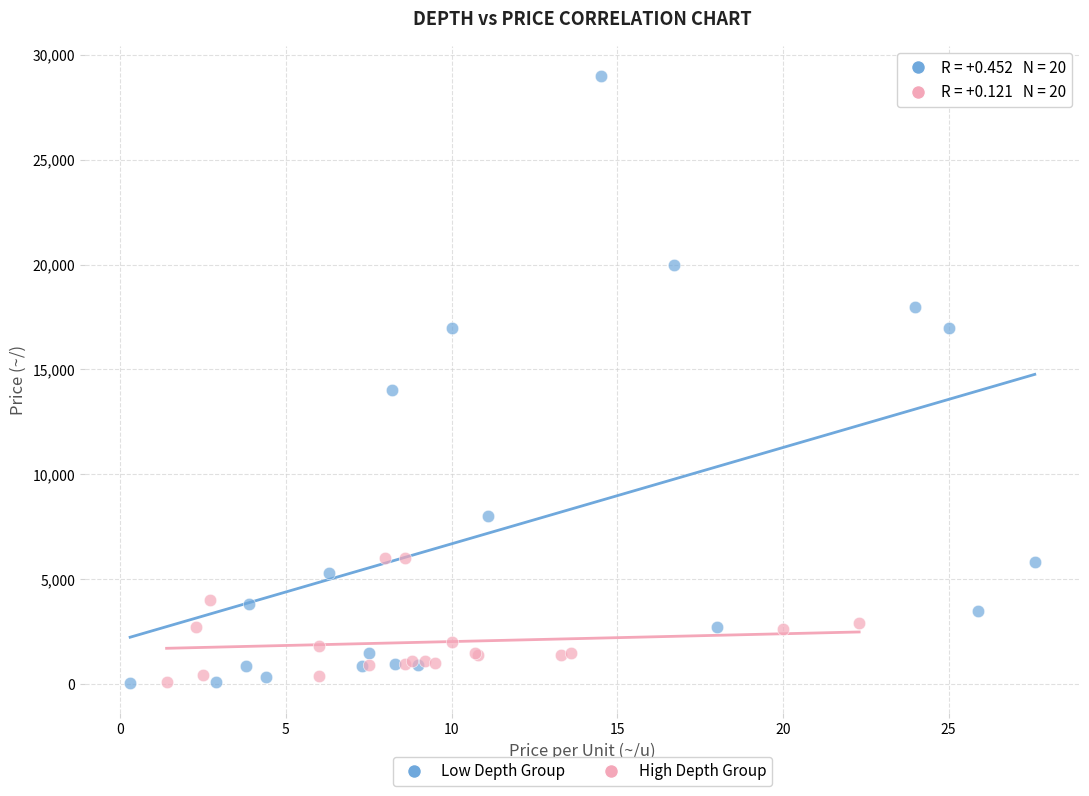

Which series has the widest spread of Y values?

Low Depth Group